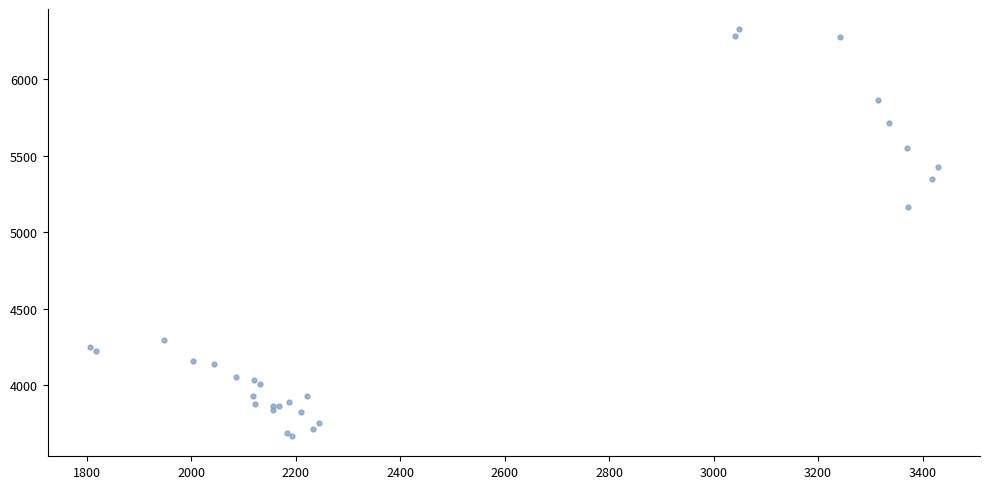

What Y value in the scatter plot is closest to 4996?

5162.1